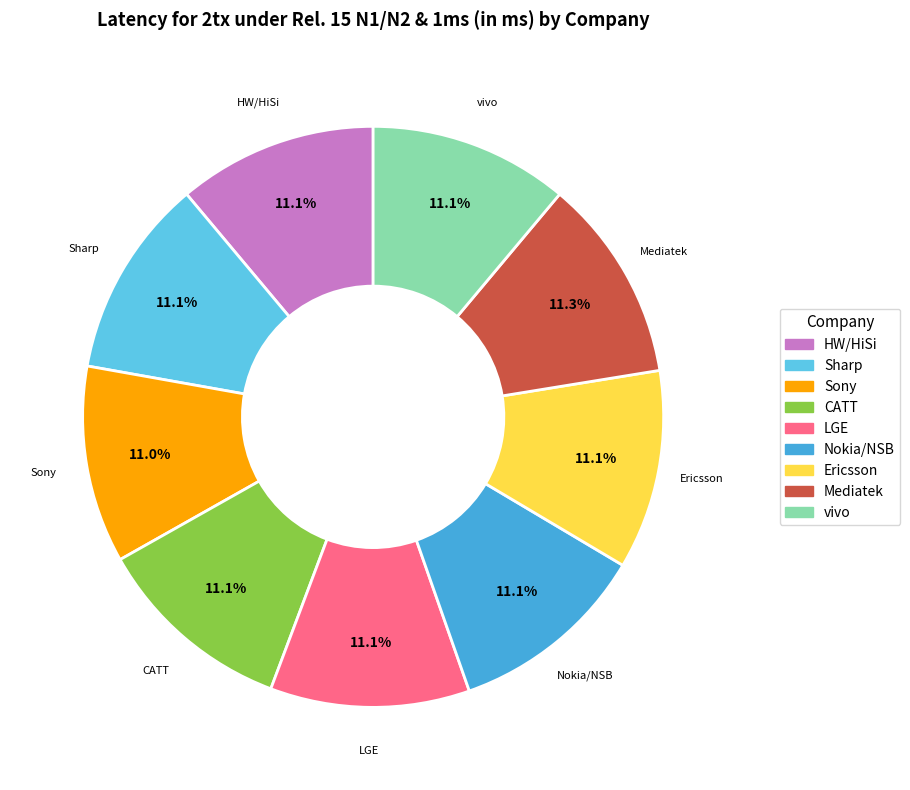

Combined, do Nokia/NSB and Sharp account for over 50%?

No